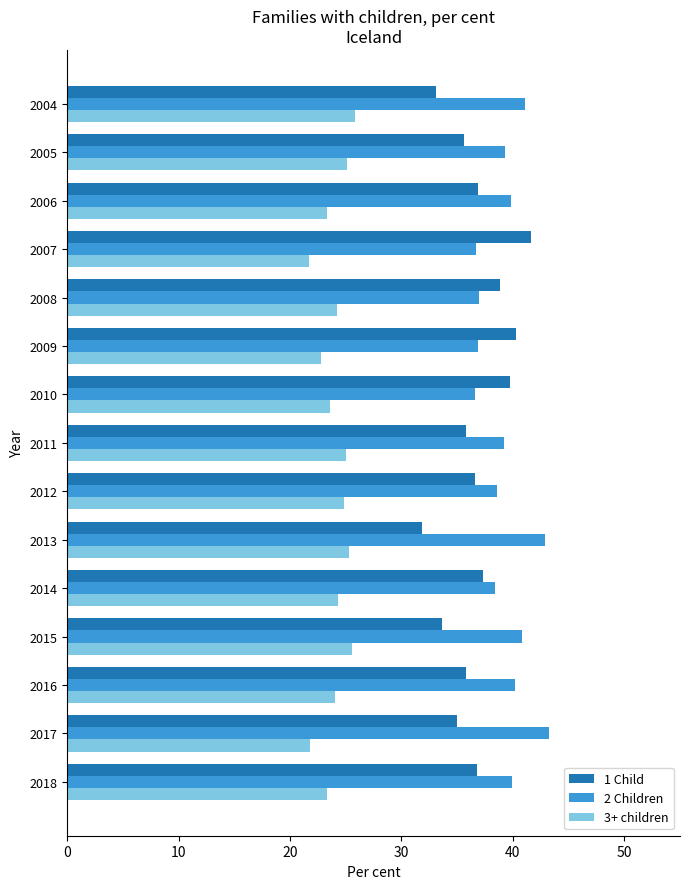

What is the difference between the highest and lowest values at 2011?

14.2